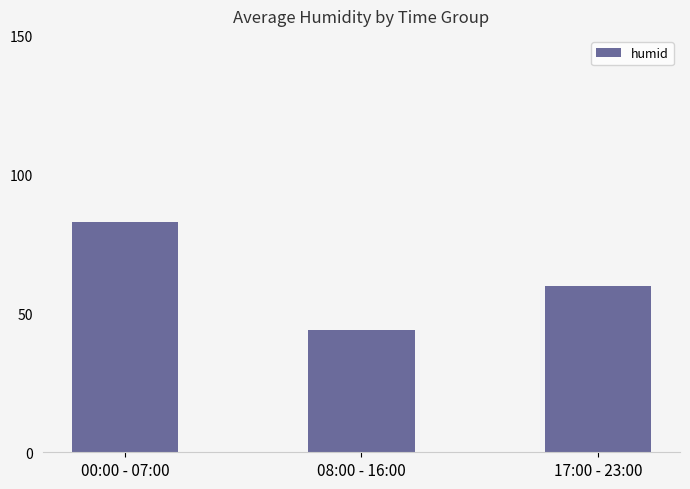

The chart shows a value of 107 at 17:00 - 23:00. True or false?

False